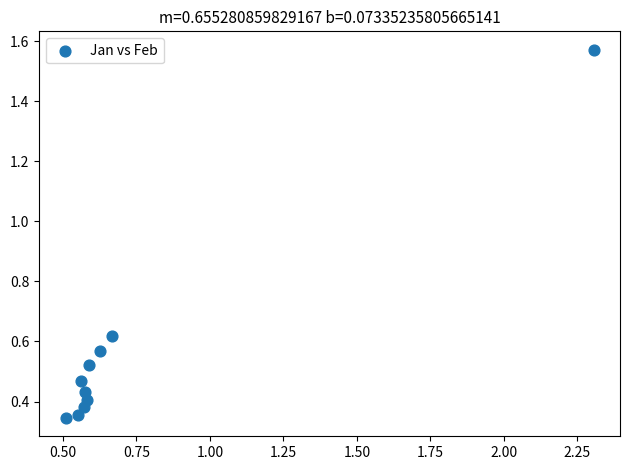

What is the range of X values (max minus min)?

1.8